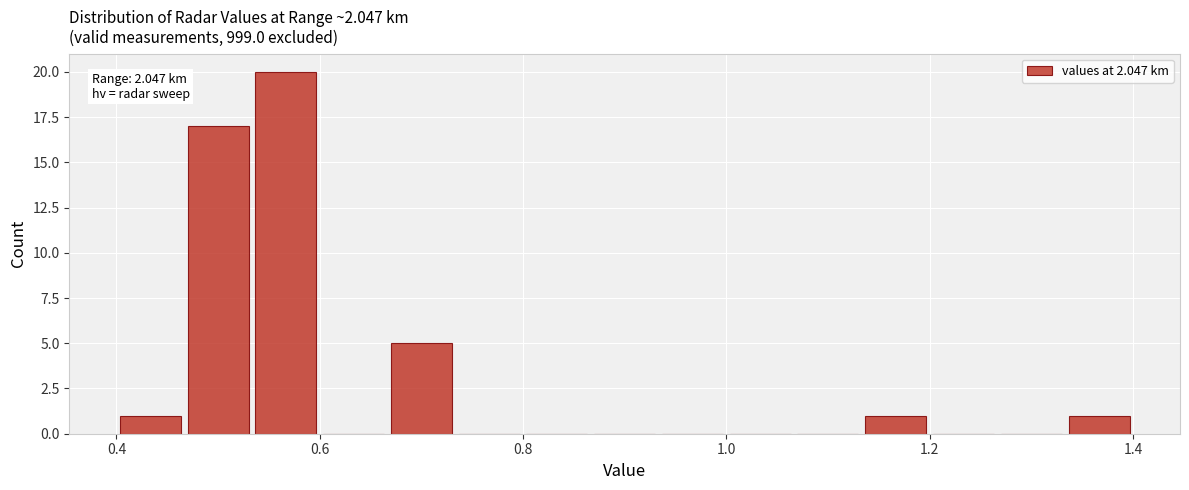

Read against the x-axis, roughly where is the centre of the tallest bar?

0.56